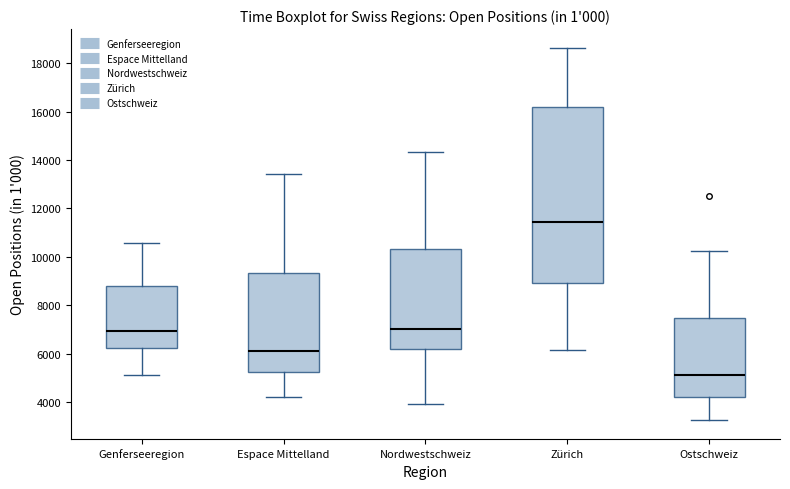

Reading left to right, read every box against the y-axis: the position of its median line, the range the box covers, and the ends of its whiskers. The values are not printed on the chart, so give them approximately, as read against the axis.

Genferseeregion: median 7000, box 6200 to 8800, whiskers 5200 to 10600
Espace Mittelland: median 6200, box 5200 to 9400, whiskers 4200 to 13400
Nordwestschweiz: median 7000, box 6200 to 10400, whiskers 4000 to 14400
Zürich: median 11400, box 9000 to 16200, whiskers 6200 to 18600
Ostschweiz: median 5200, box 4200 to 7400, whiskers 3200 to 10200